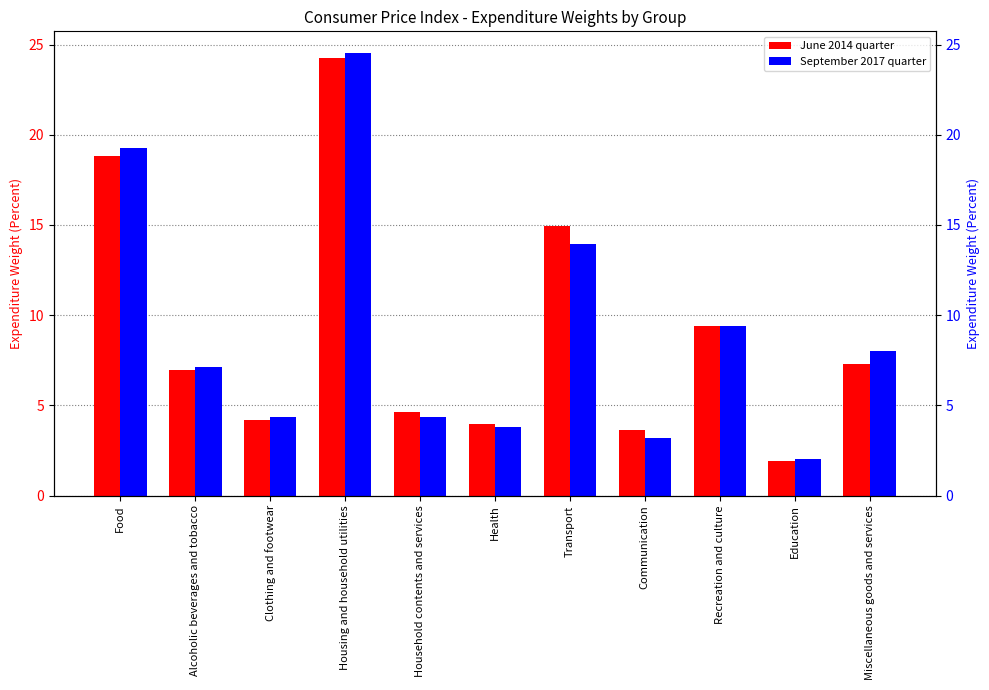

Reading left to right, transcribe all the data shown in this chart.

June 2014 quarter: 18.8	7.0	4.2	24.2	4.7	3.9	15.0	3.6	9.4	1.9	7.3
September 2017 quarter: 19.2	7.1	4.4	24.5	4.4	3.8	14.0	3.2	9.4	2.0	8.0